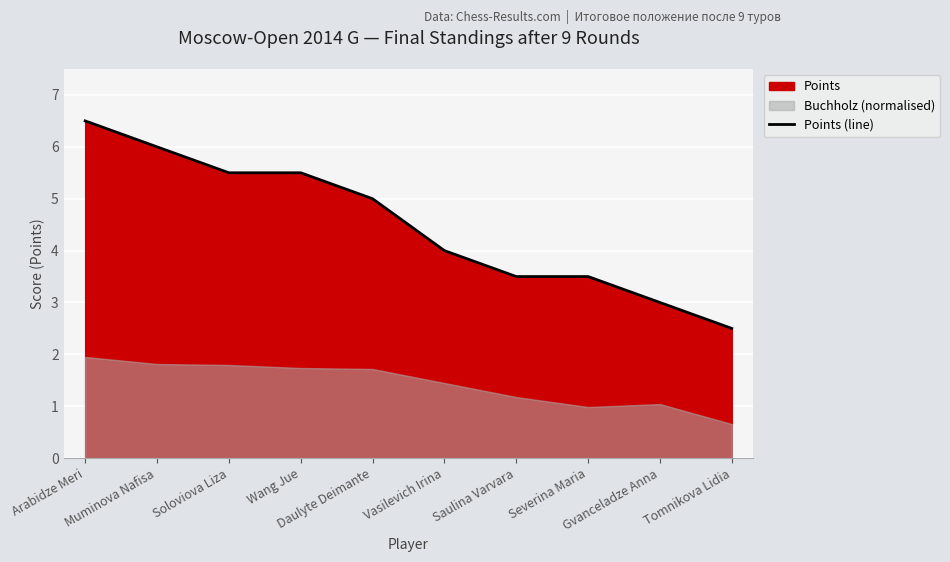

At which category does the chart reach its peak across all series?

Arabidze Meri